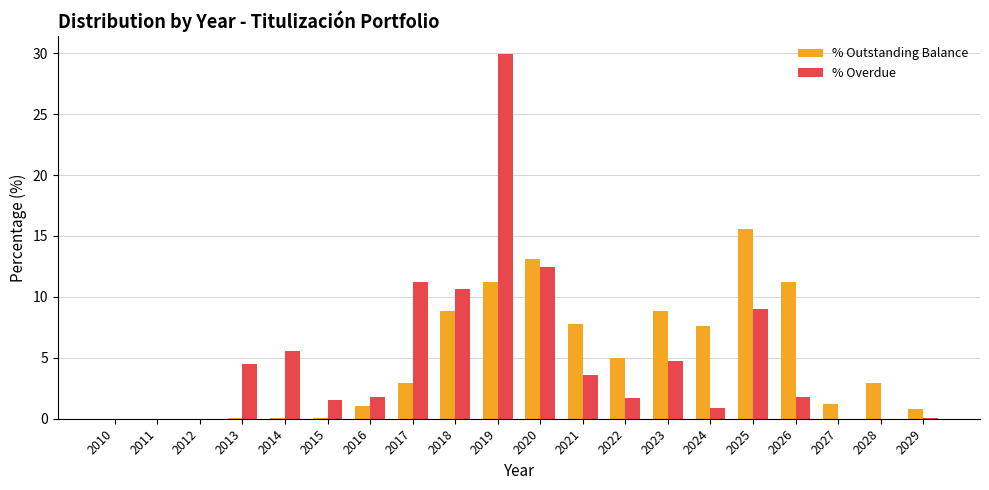

Which series has the largest range (max minus min)?

% Overdue